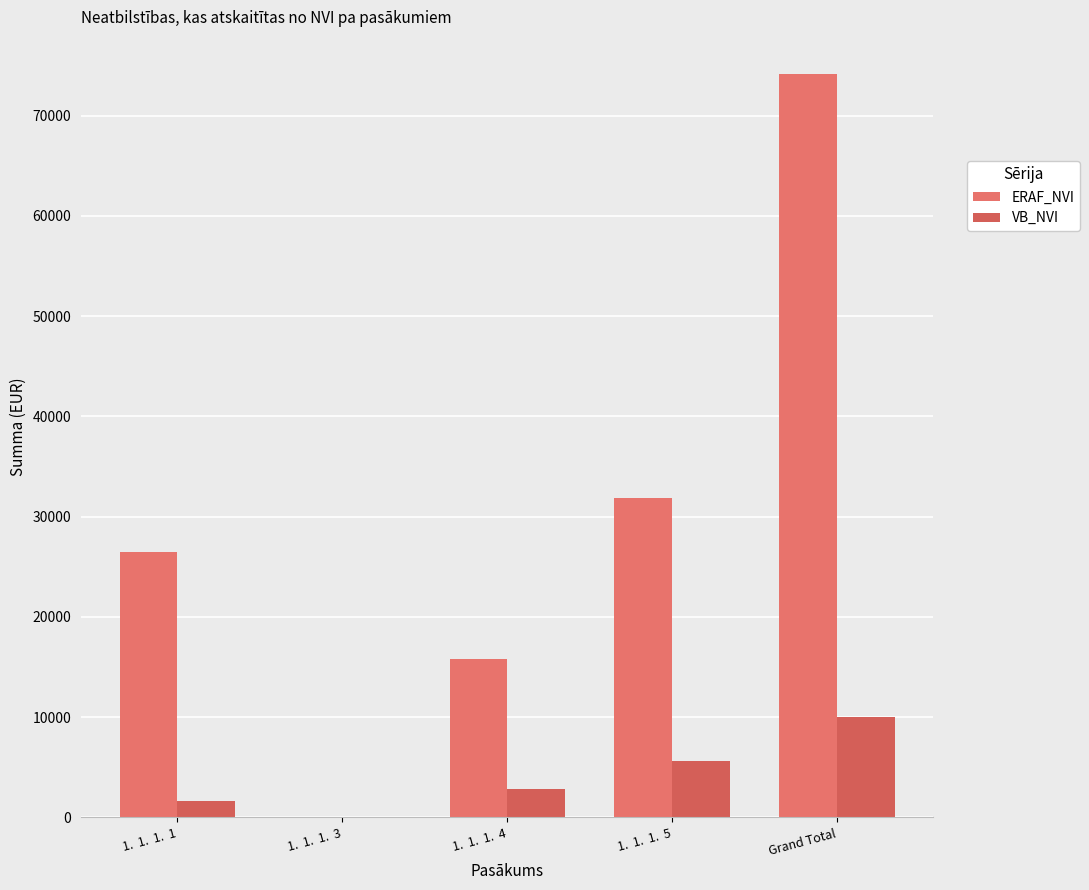

What is the difference between the highest and lowest values at 1.  1.  1.  3?

82.4